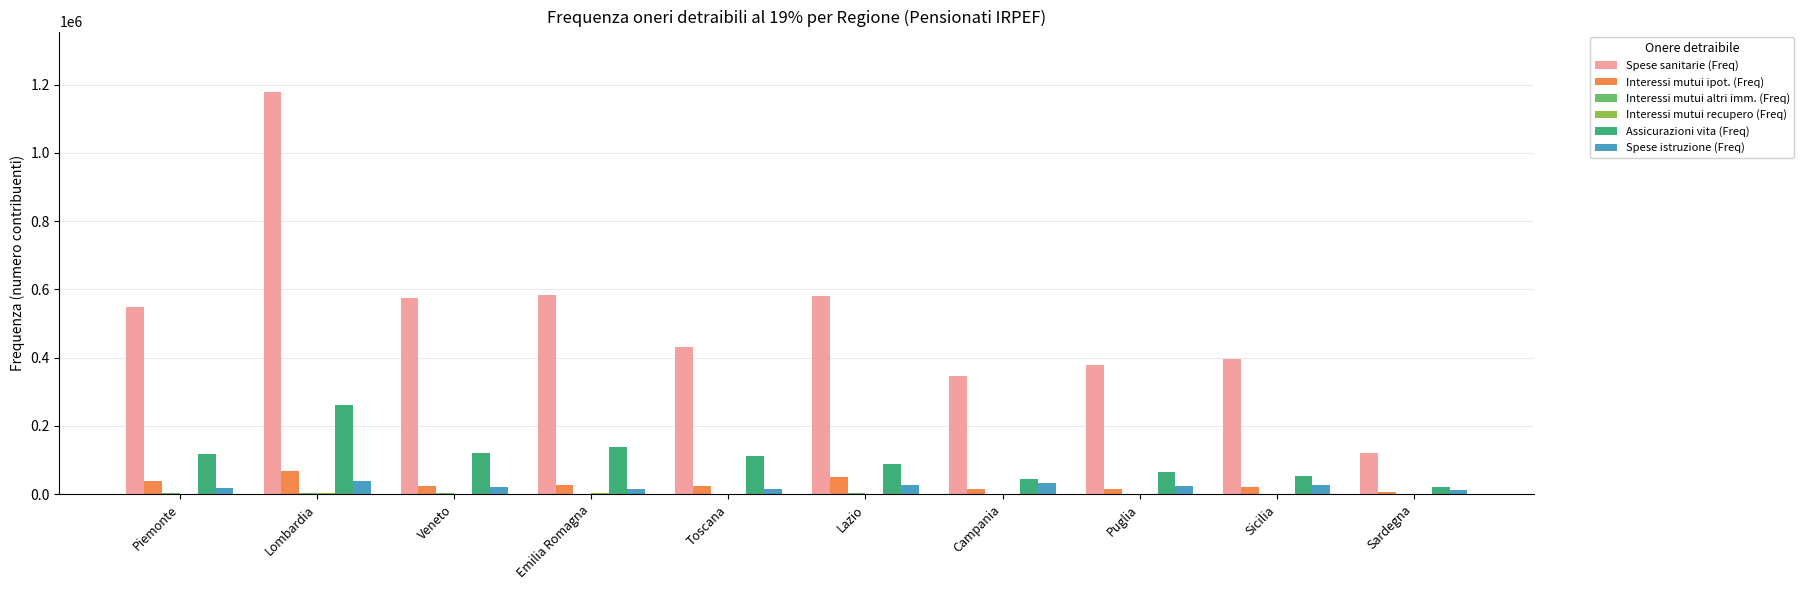

Which series has the largest range (max minus min)?

Spese sanitarie (Freq)